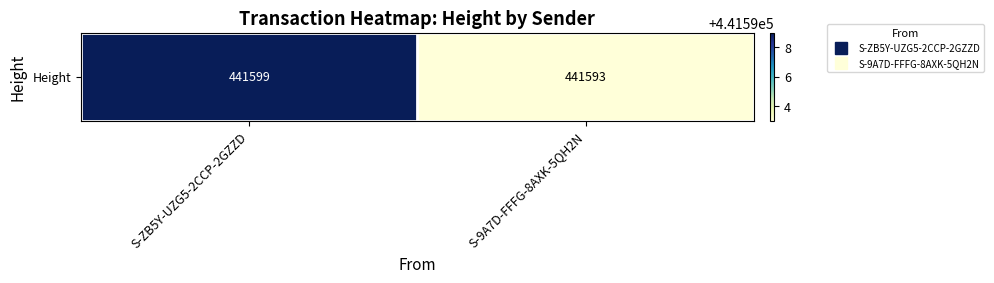

List the labels in order of value, largest first.

S-ZB5Y-UZG5-2CCP-2GZZD, S-9A7D-FFFG-8AXK-5QH2N